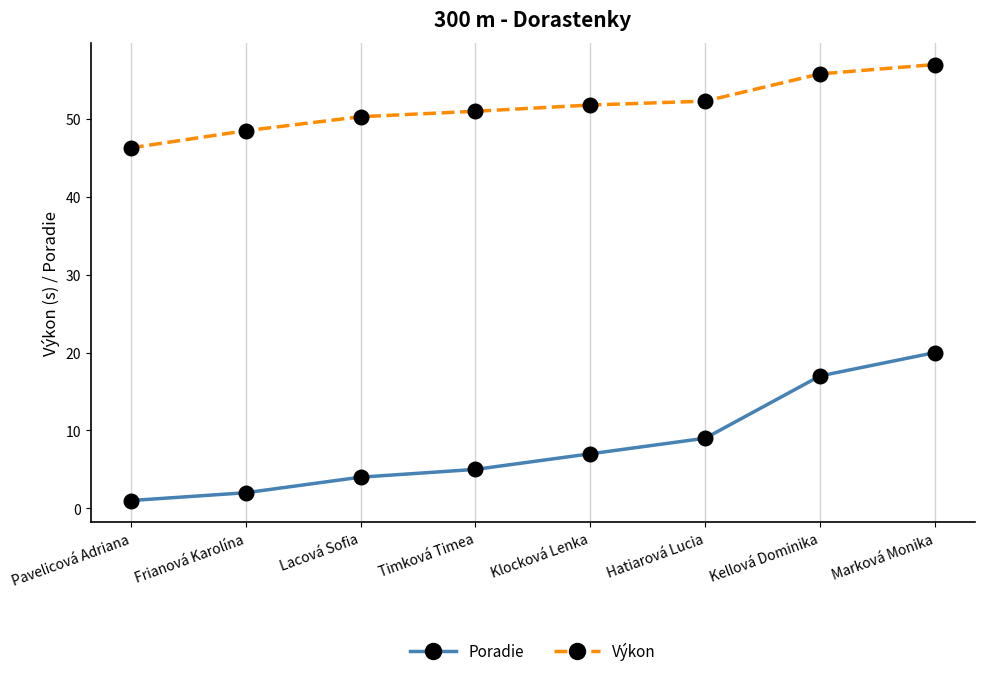

True or false: Poradie and Výkon cross at least once.

False